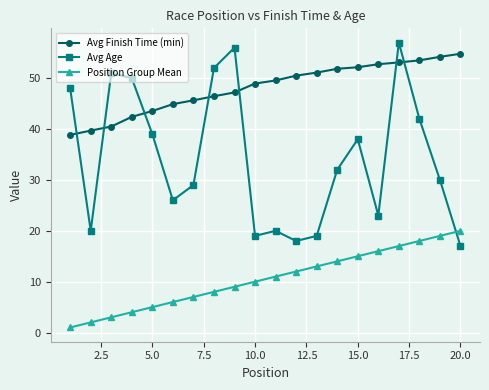

Which series has the widest spread of values?

Avg Age